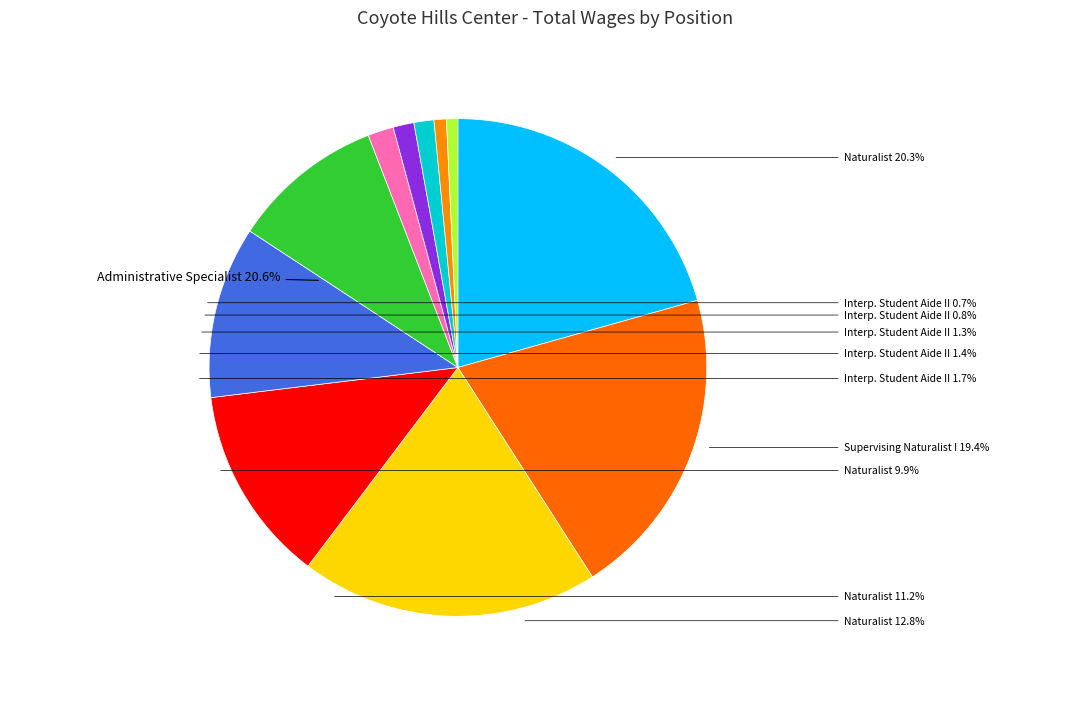

The Naturalist (73664) slice represents 25% of the pie. True or false?

False